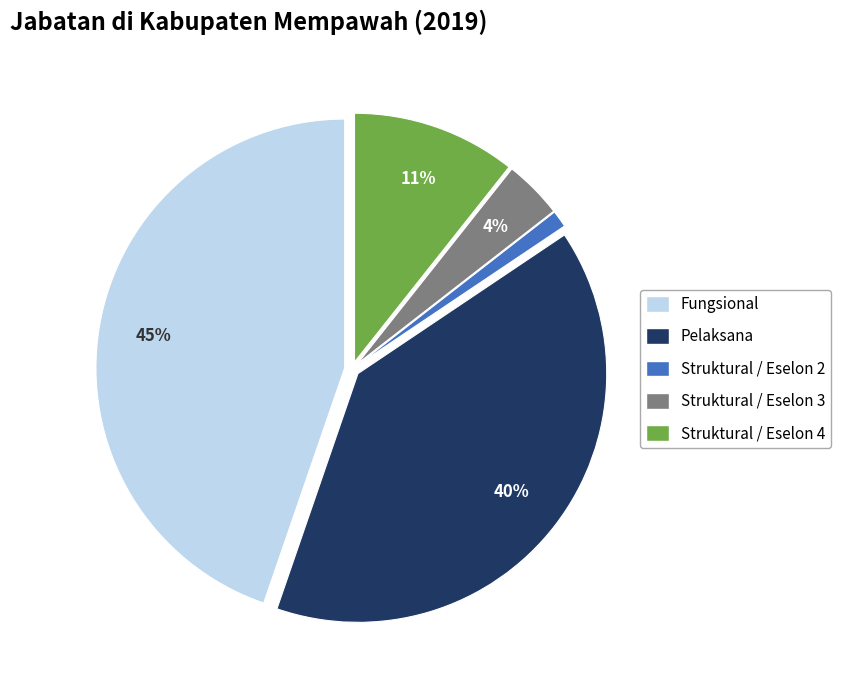

Do Struktural / Eselon 2 and Pelaksana together represent more than half of the pie?

No